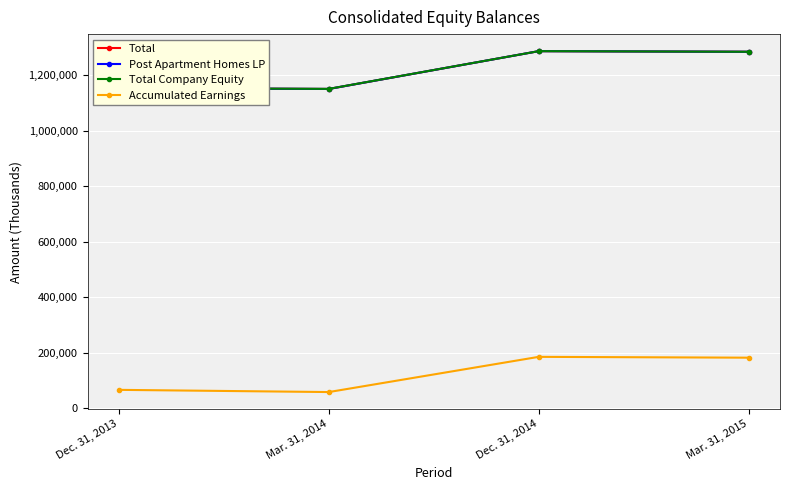

Is it true that Total equals 1285960 at Dec. 31, 2014?

True